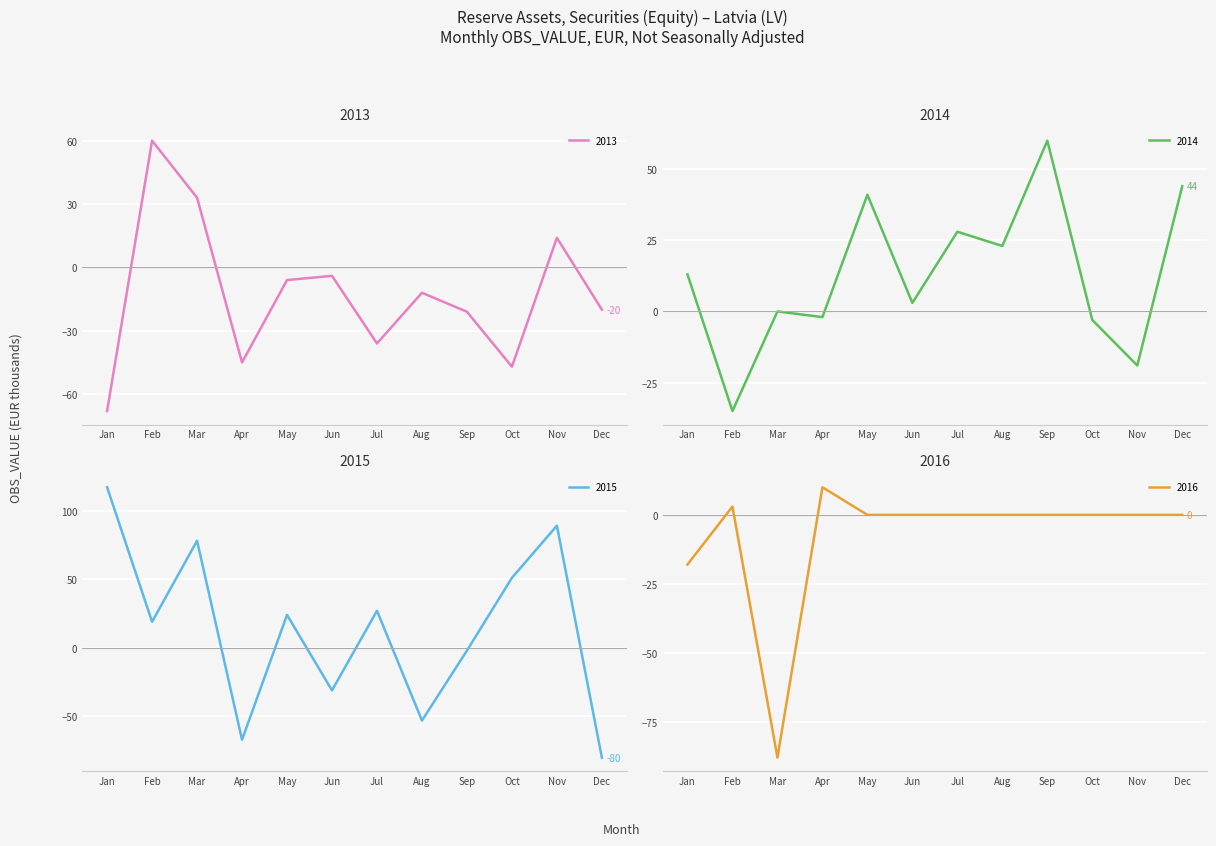

Is it true that 2013 equals -14 at Sep?

False